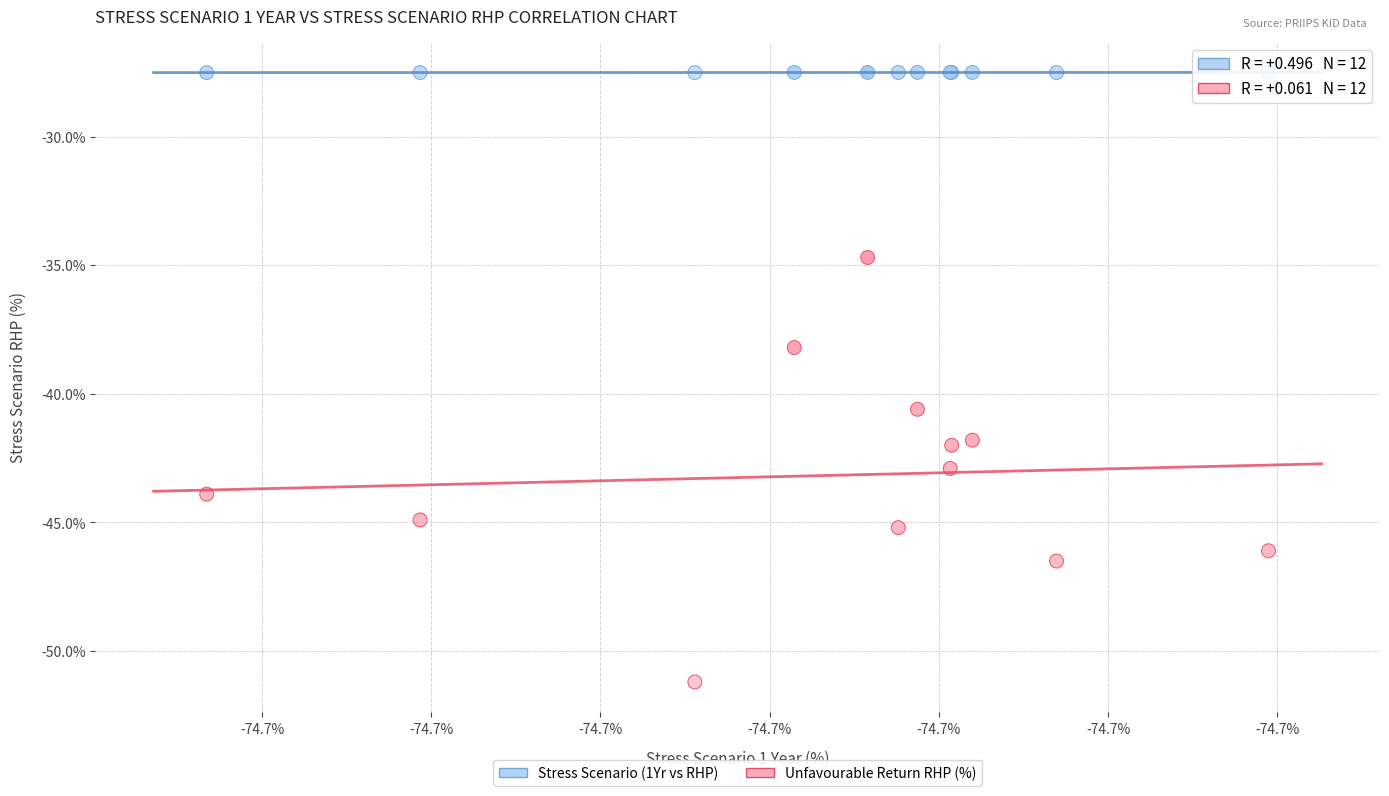

What are all the series names shown in the legend?

Stress Scenario (1Yr vs RHP), Unfavourable Return RHP (%)